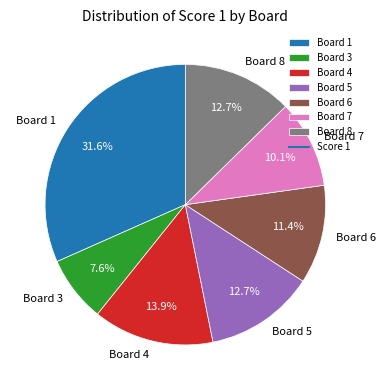

Does Board 1 account for over 50% of the chart?

No